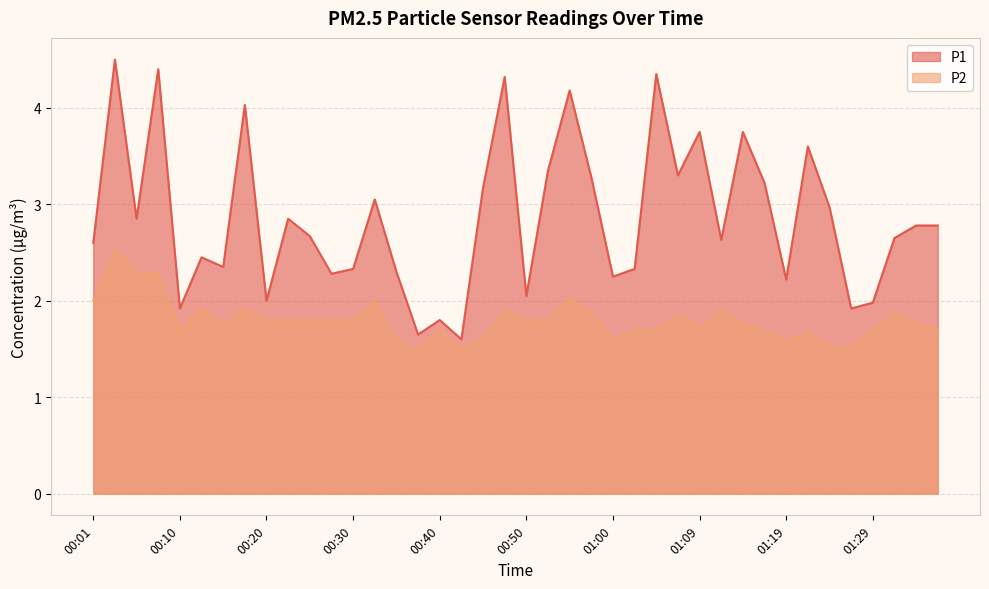

At which label does P1 reach its minimum?

00:42